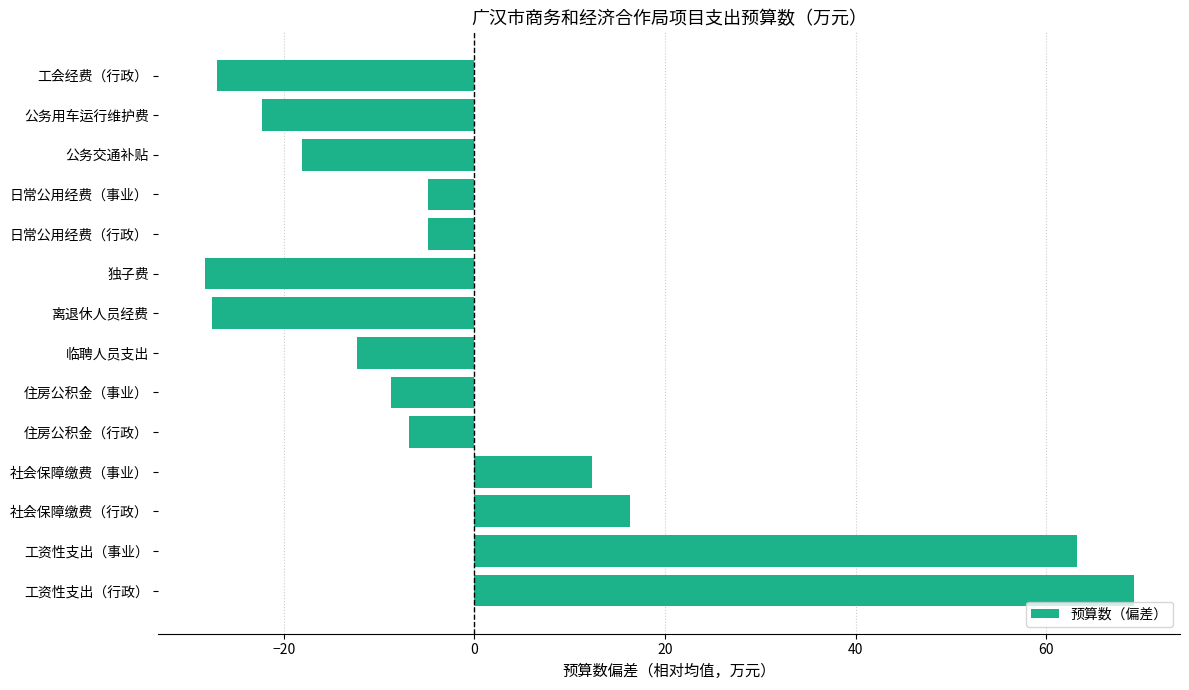

What is the greatest value displayed?

69.2